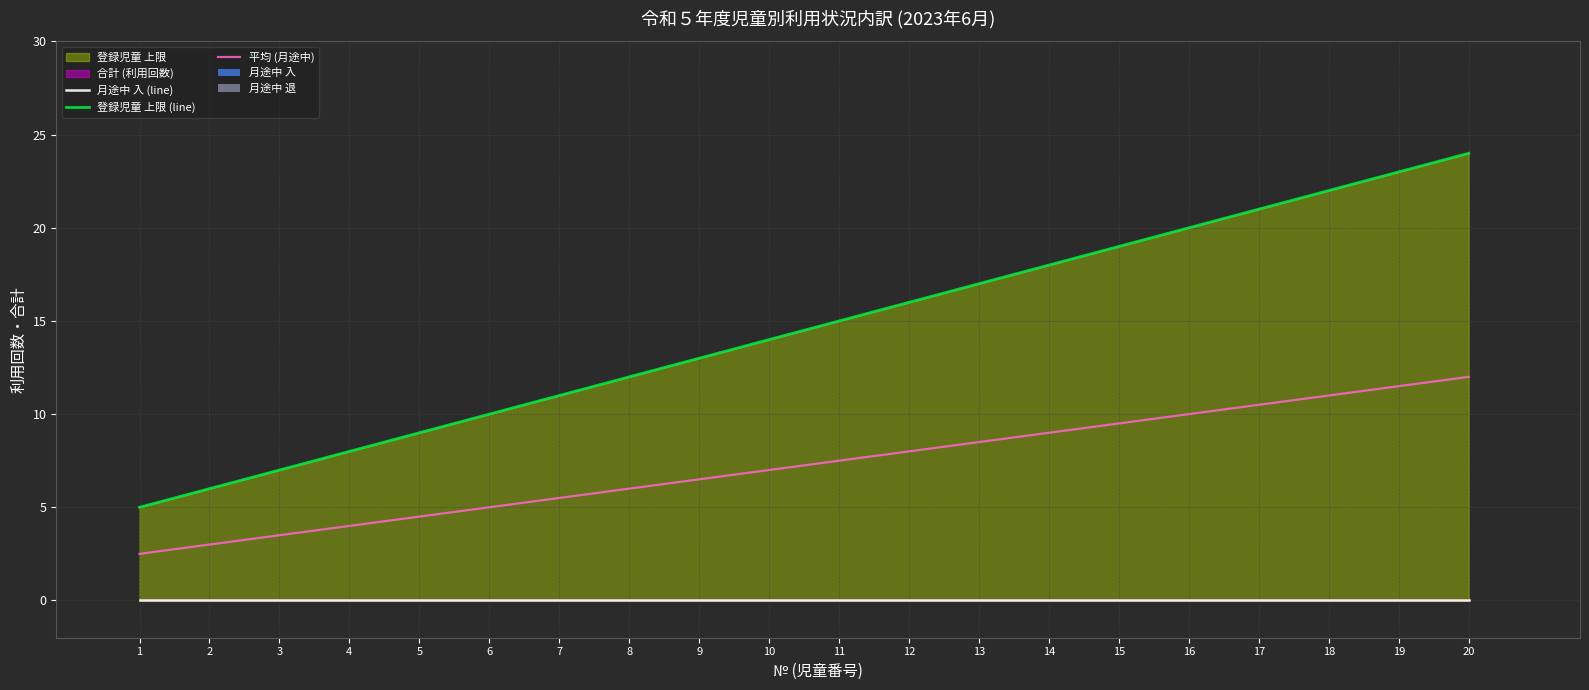

Reading left to right, extract all data points from this chart.

月途中 入 (line): 0.0	0.0	0.0	0.0	0.0	0.0	0.0	0.0	0.0	0.0	0.0	0.0	0.0	0.0	0.0	0.0	0.0	0.0	0.0	0.0
登録児童 上限 (line): 5.0	6.0	7.0	8.0	9.0	10.0	11.0	12.0	13.0	14.0	15.0	16.0	17.0	18.0	19.0	20.0	21.0	22.0	23.0	24.0
平均 (月途中): 2.5	3.0	3.5	4.0	4.5	5.0	5.5	6.0	6.5	7.0	7.5	8.0	8.5	9.0	9.5	10.0	10.5	11.0	11.5	12.0
月途中 入: 0.0	0.0	0.0	0.0	0.0	0.0	0.0	0.0	0.0	0.0	0.0	0.0	0.0	0.0	0.0	0.0	0.0	0.0	0.0	0.0
月途中 退: 0.0	0.0	0.0	0.0	0.0	0.0	0.0	0.0	0.0	0.0	0.0	0.0	0.0	0.0	0.0	0.0	0.0	0.0	0.0	0.0